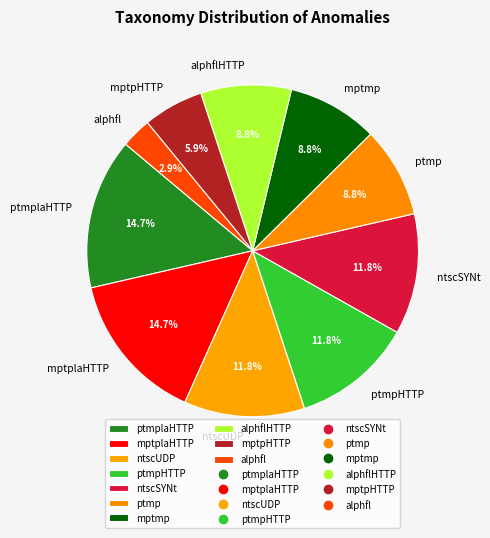

Does any single category account for the majority?

No